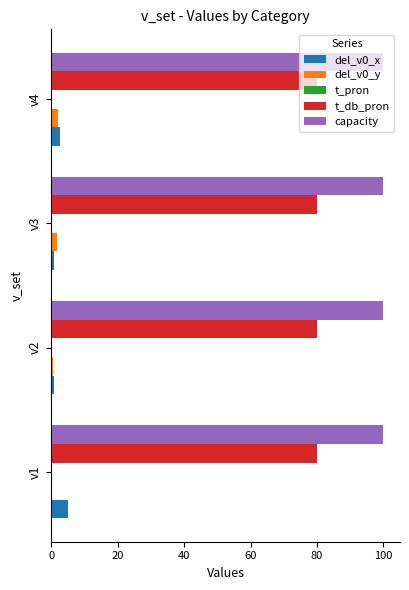

What is the maximum value shown in the chart?

100.0